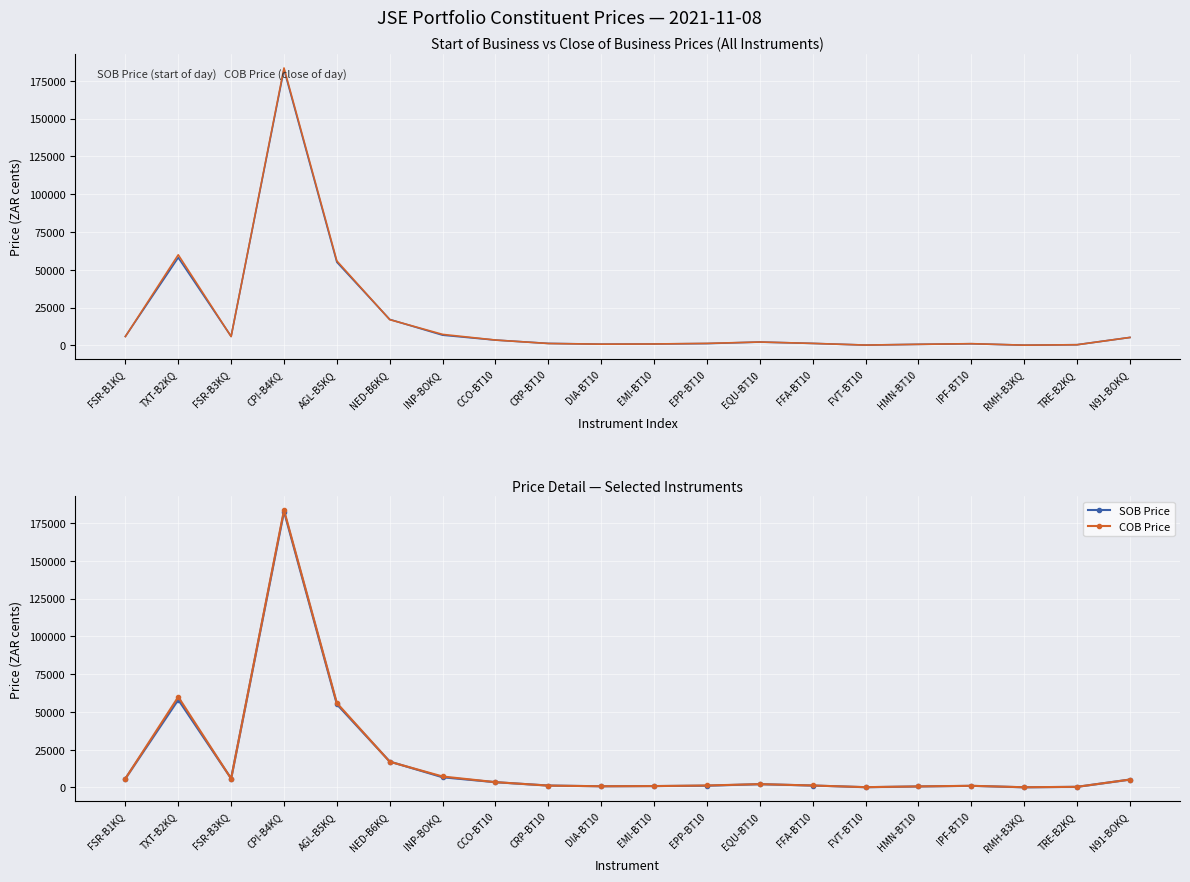

Which label corresponds to the largest value in the chart?

CPI-B4KQ